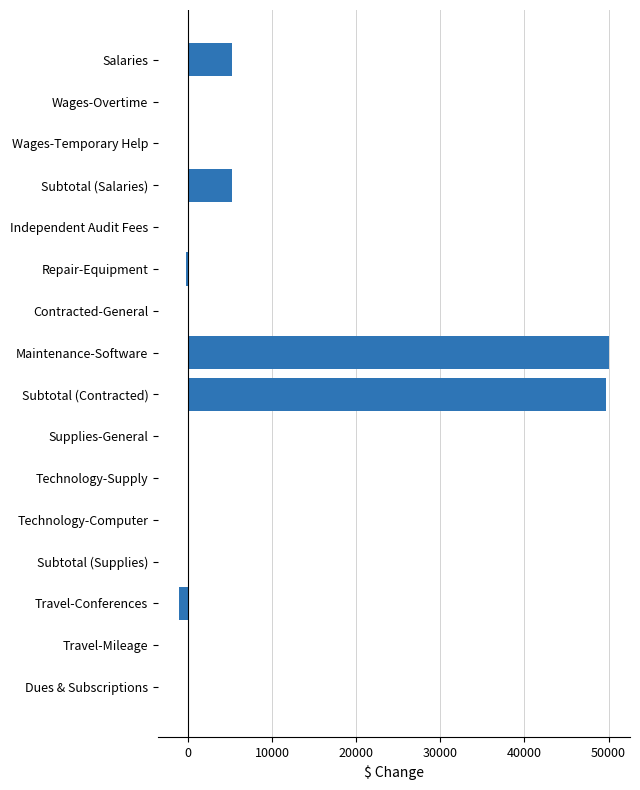

What is the sum of all values?

109054